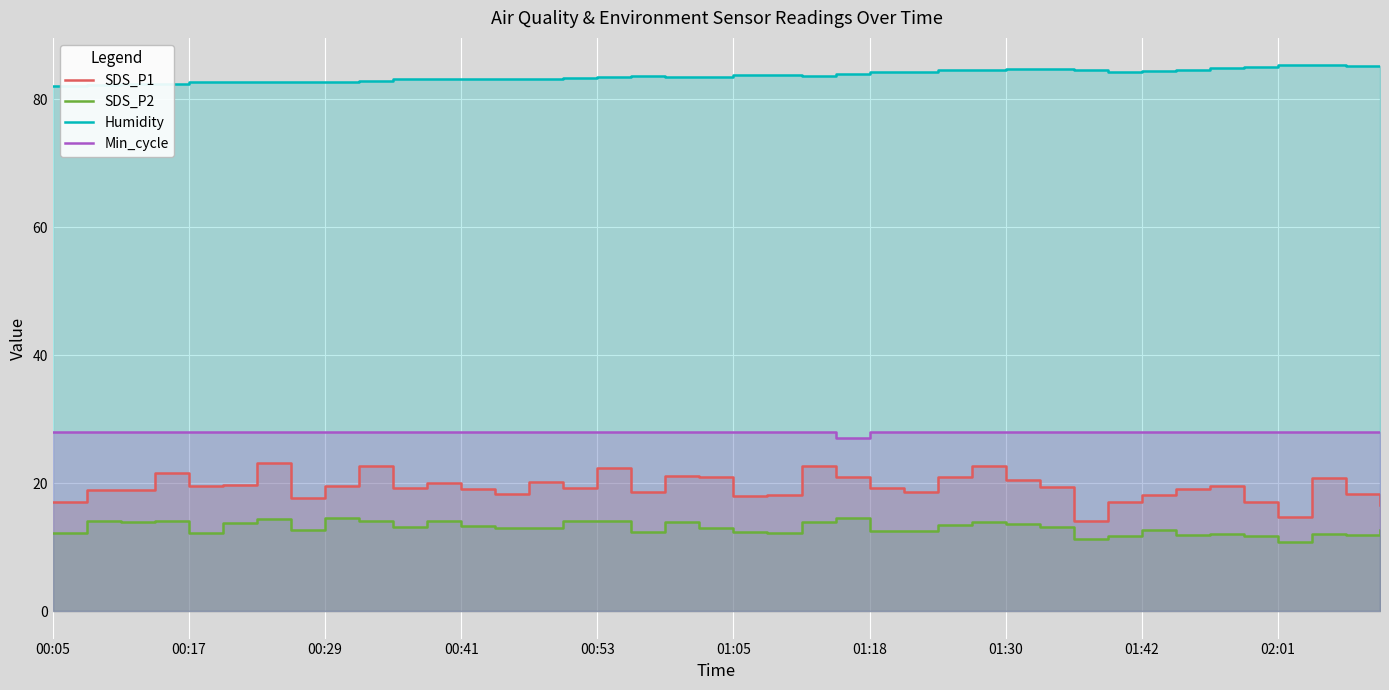

What is the sum of the Min_cycle values at 01:18 and 02:01?

56.0